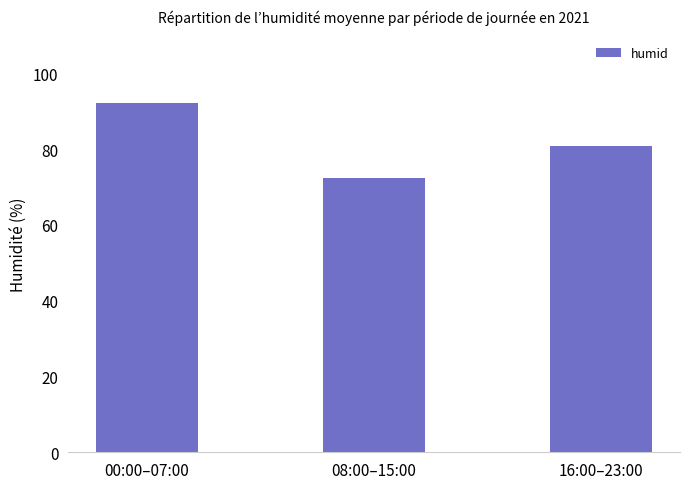

What is the change in value from 00:00–07:00 to 16:00–23:00?

-11.3